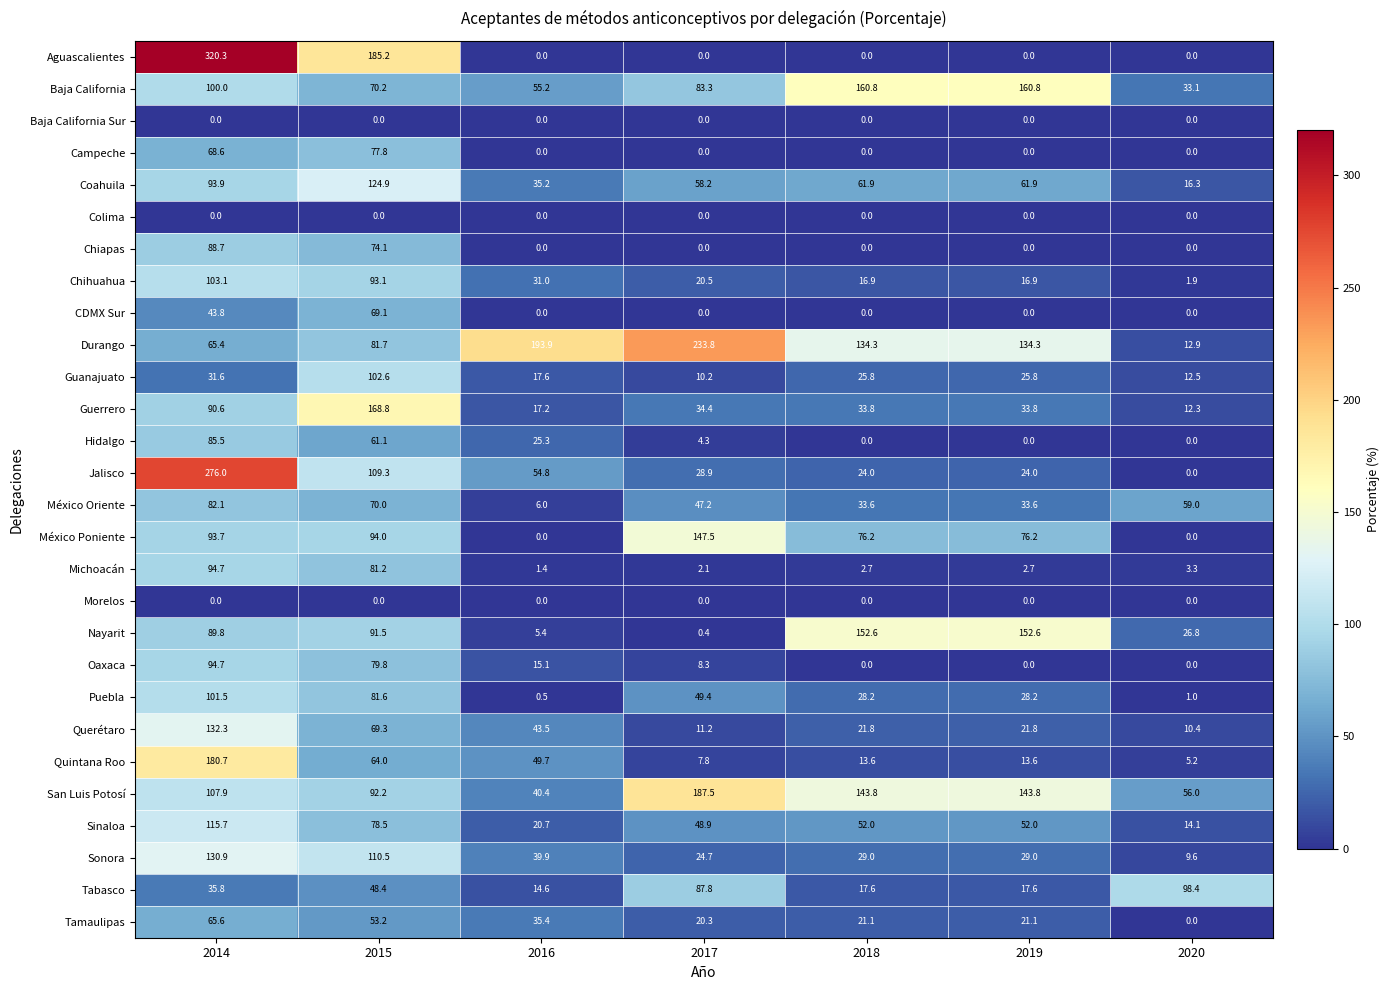

Between 2015 and 2016, which series saw the biggest shift?

Aguascalientes